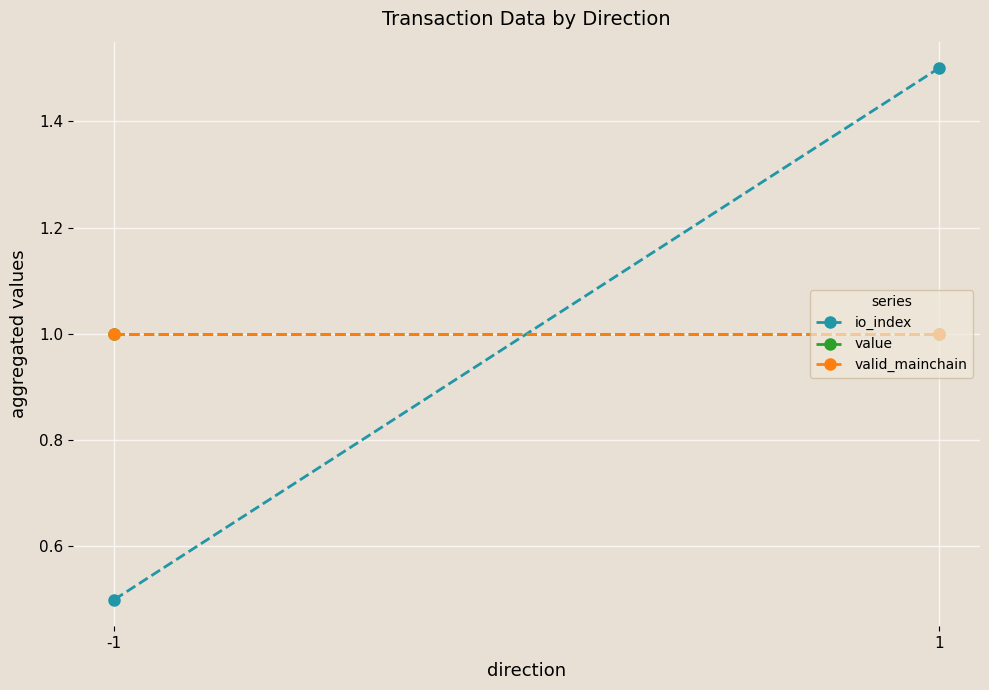

True or false: io_index has a value of 0.5 at -1.

True